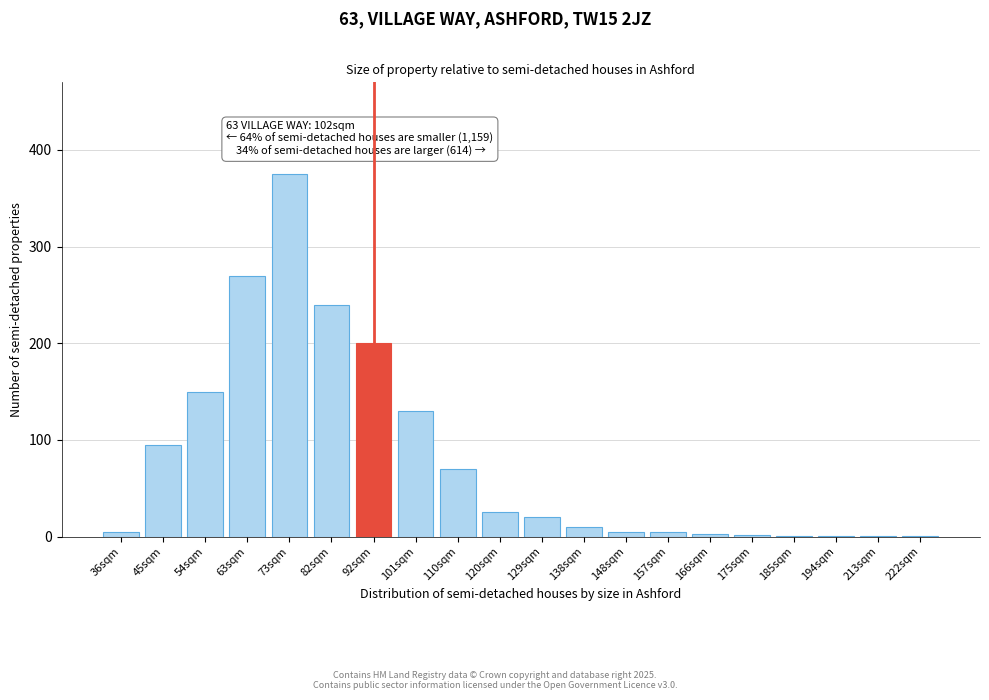

Between 101sqm and 82sqm, which is larger?

82sqm